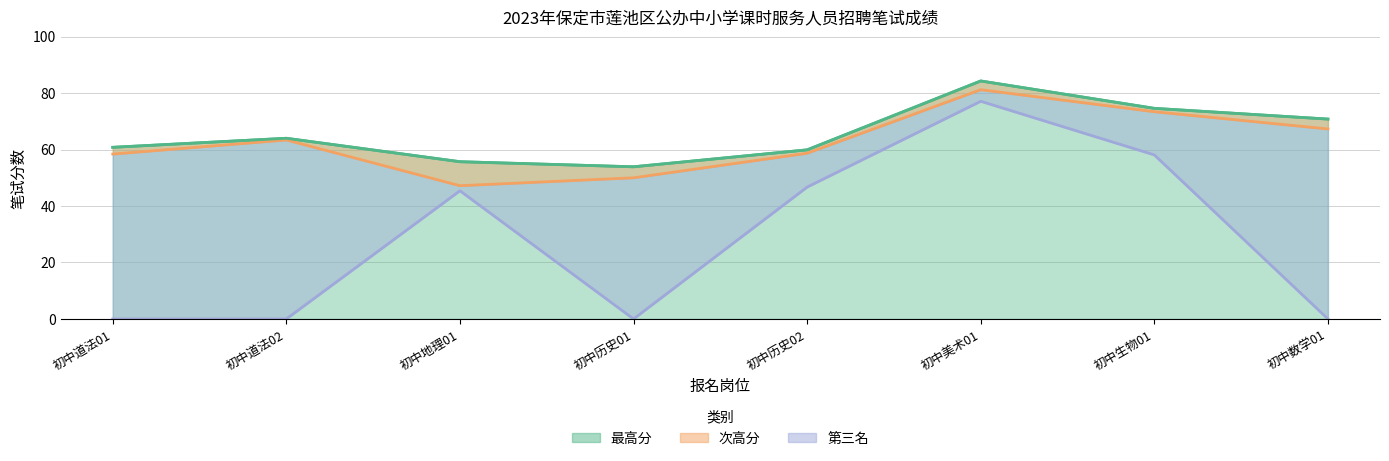

Which series changed the most between 初中历史01 and 初中美术01?

第三名